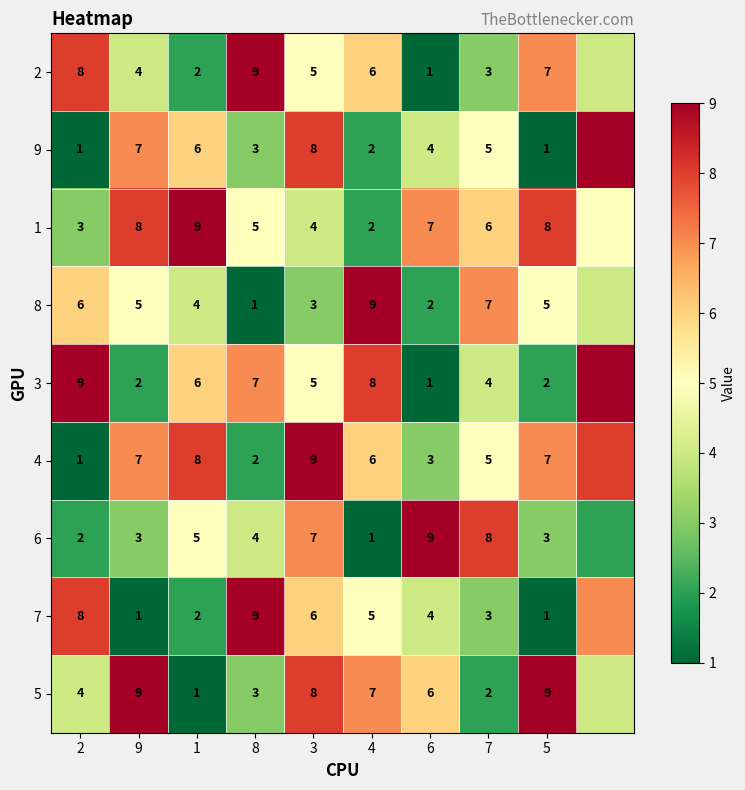

What is the minimum value shown in the chart?

1